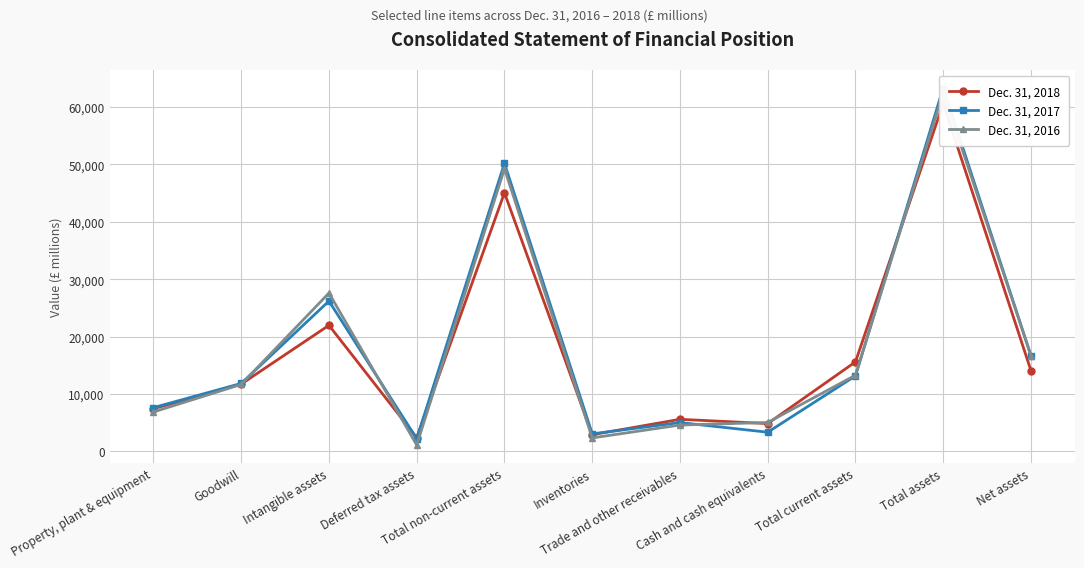

Does the chart have visible grid lines?

Yes